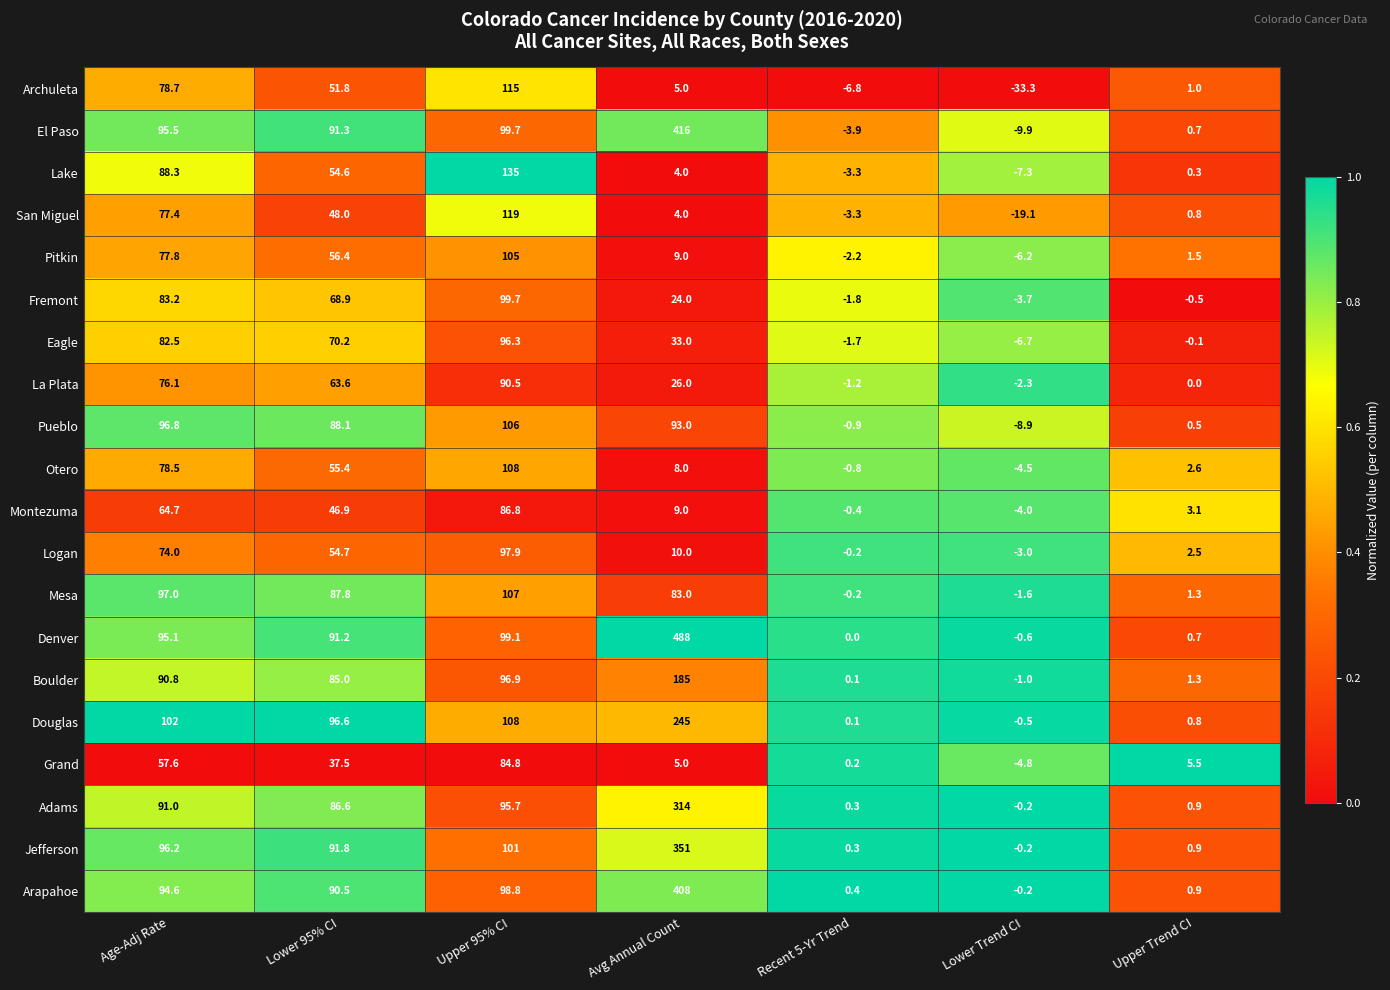

What is the sum of the Lake values at Lower Trend CI and Avg Annual Count?

-3.3